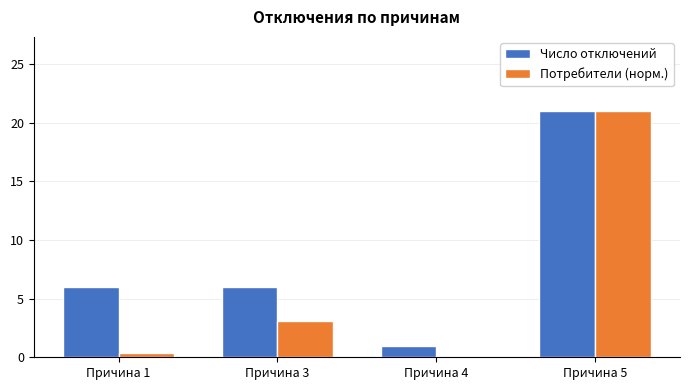

At how many categories does at least one series exceed 5?

3